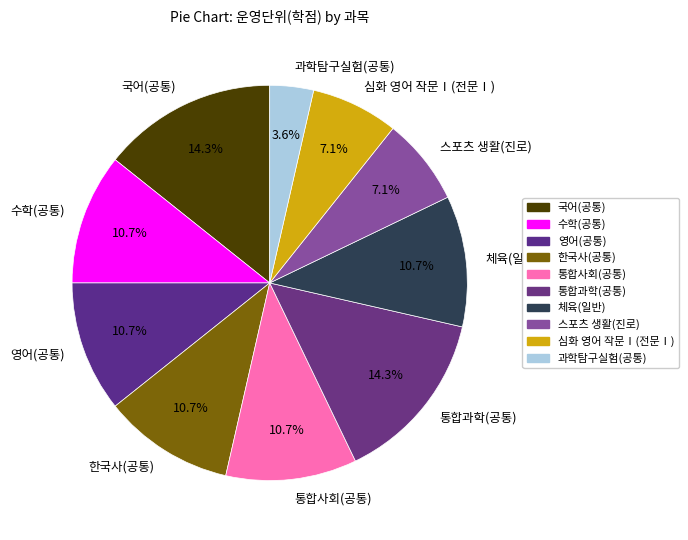

To the nearest percent, what is the average slice percentage?

10%